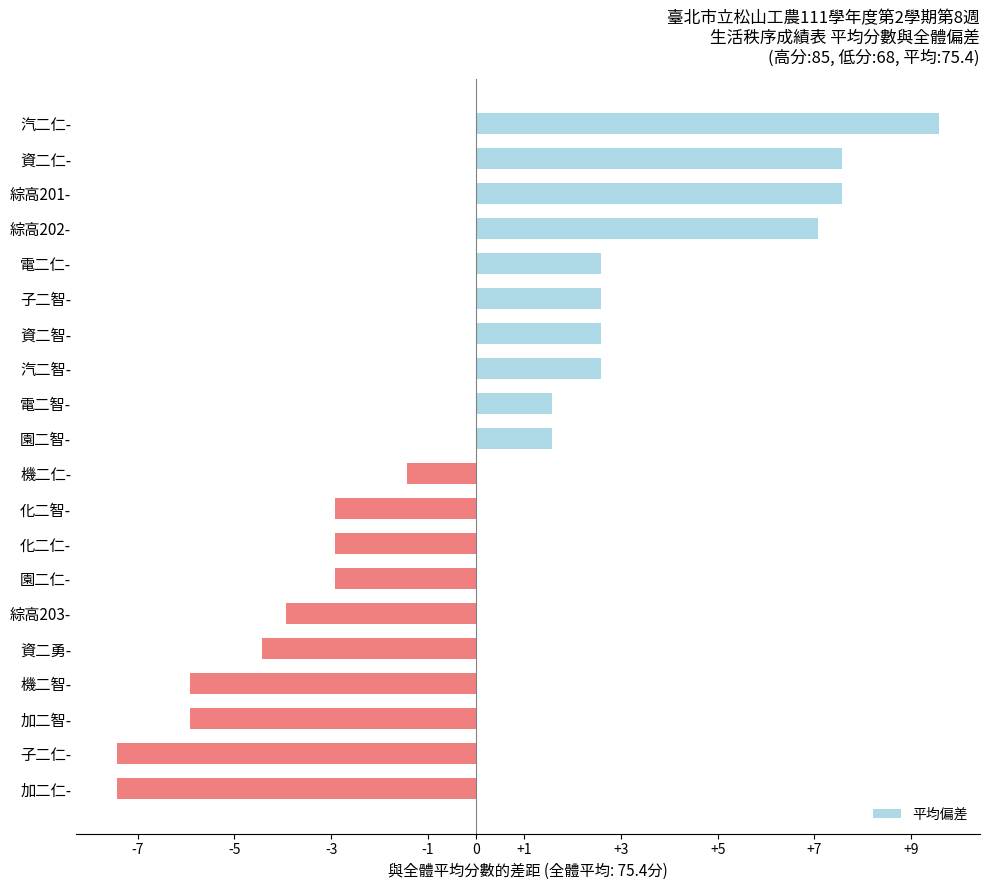

What is the change in value from 綜高202- to 子二智-?

-4.5